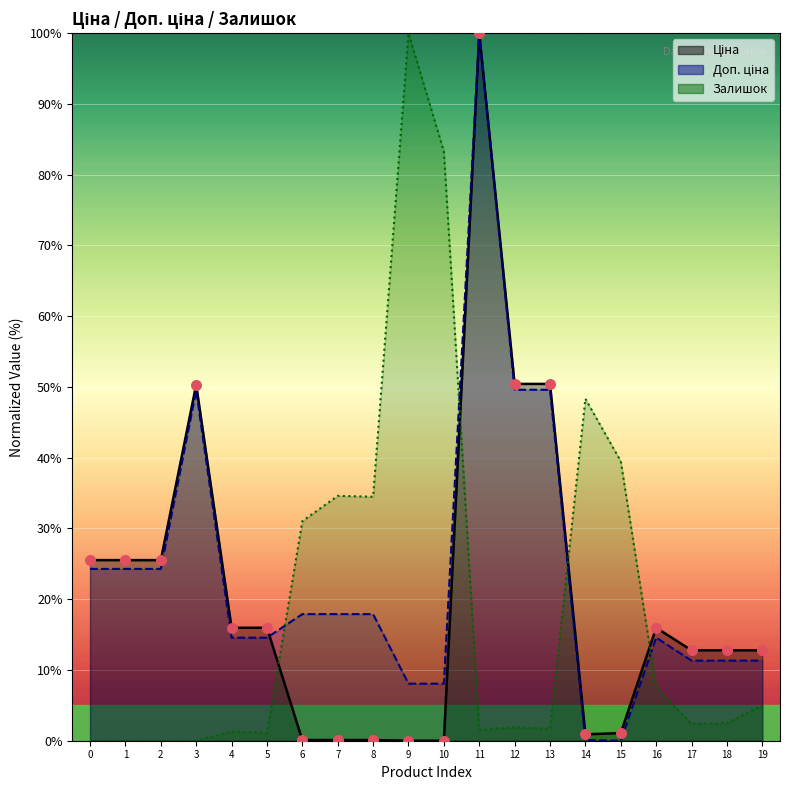

At how many categories does at least one series exceed 57?

3